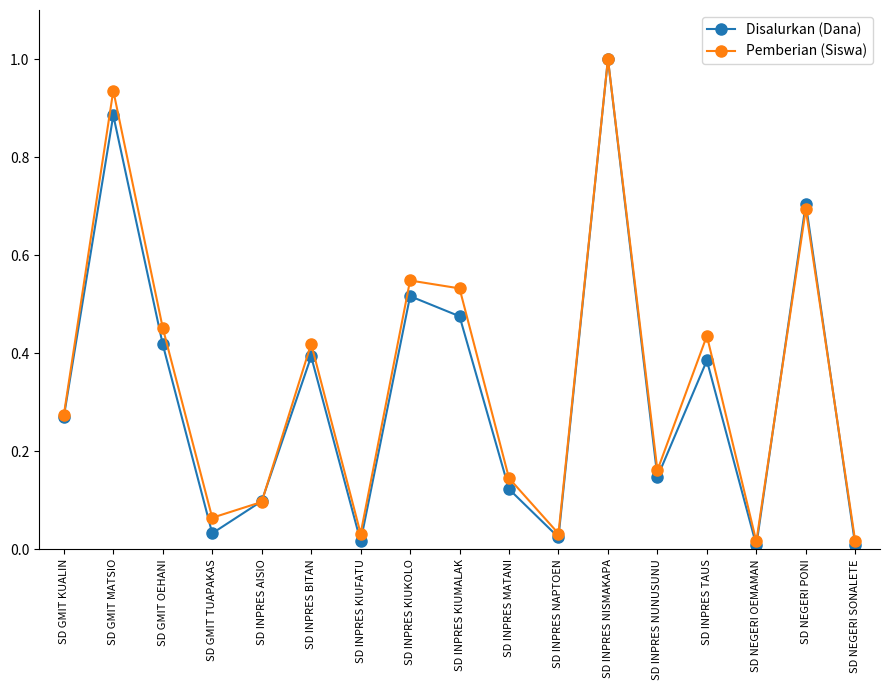

What position from the right is SD GMIT MATSIO?

16